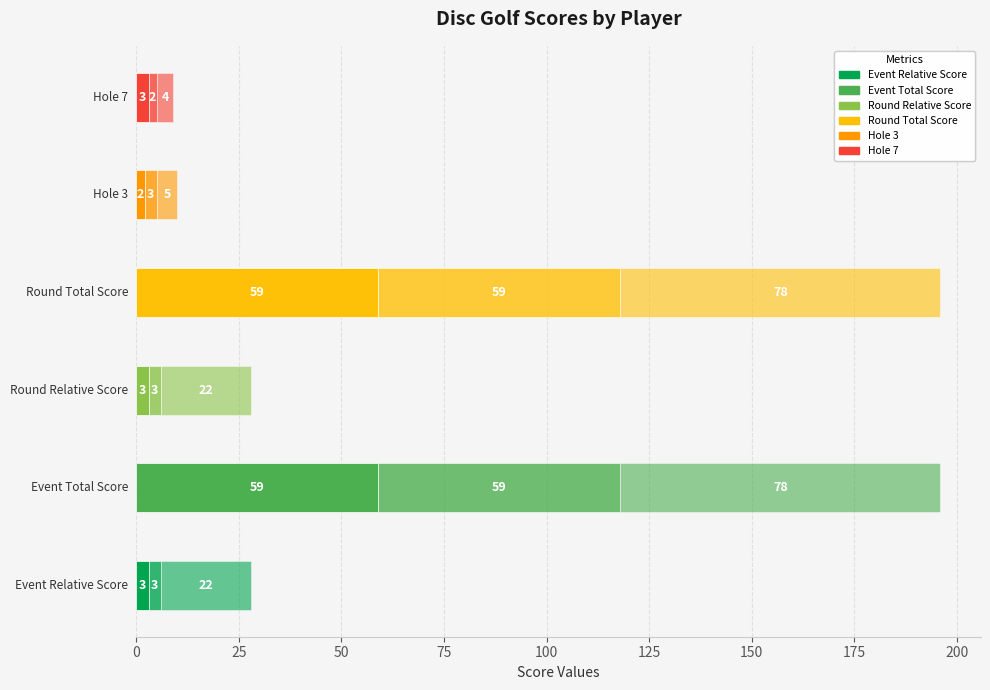

What is the sum of the round_total_score values at Jessica Van Schepen (T1) and Kami Tibbles (T1)?

118